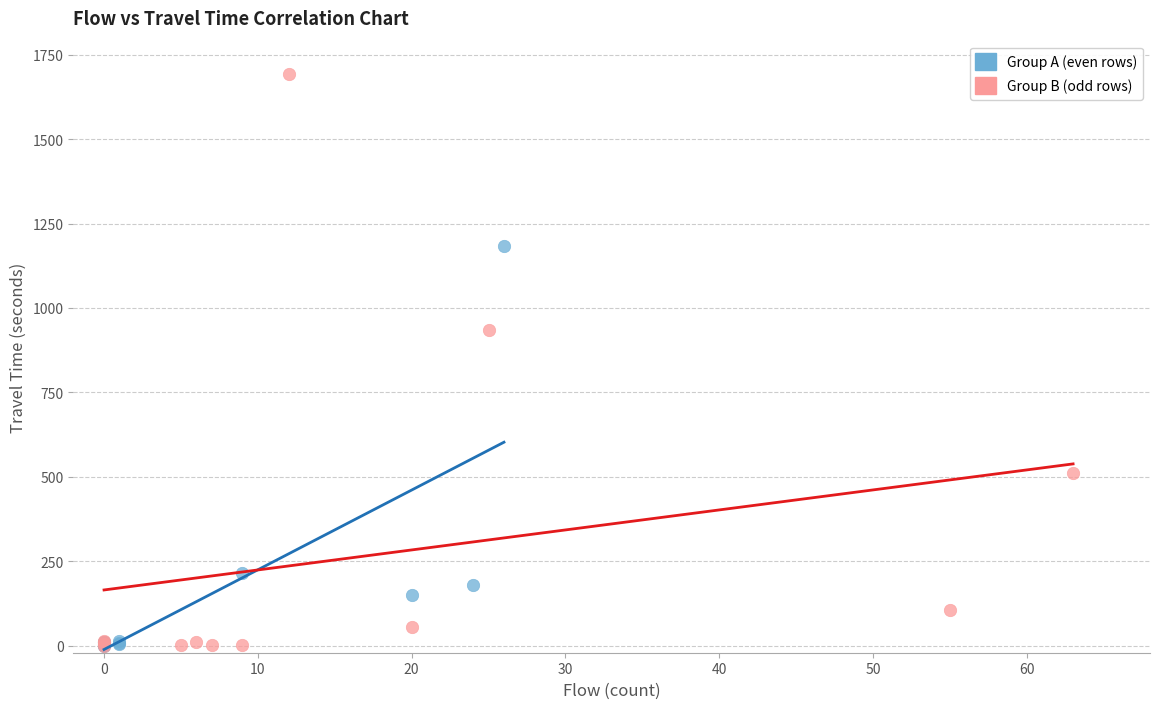

Which series reaches the maximum Y coordinate?

Group B (odd rows)